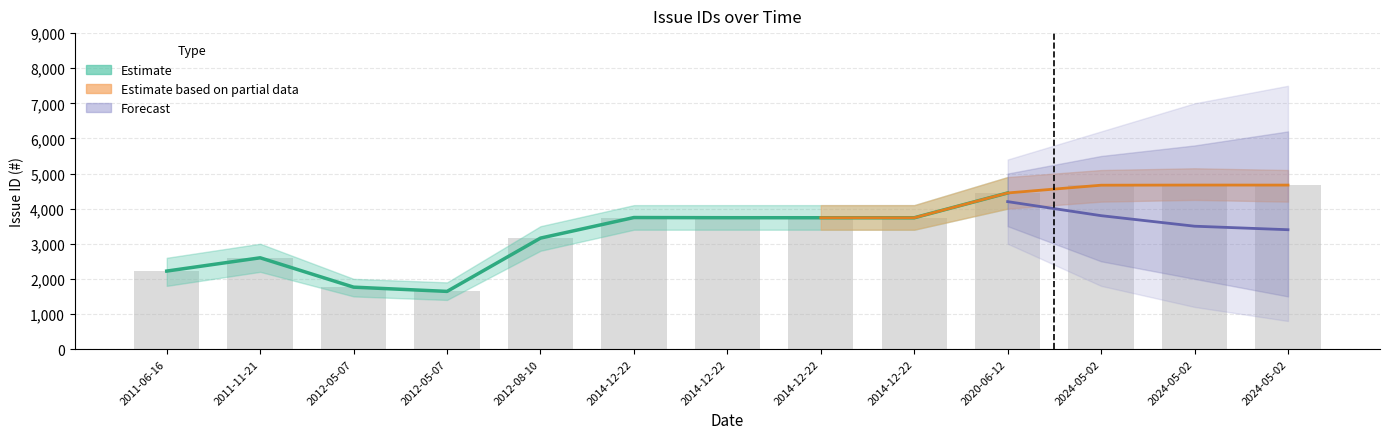

Rank the categories by value from highest to lowest.

2024-05-02, 2024-05-02, 2024-05-02, 2020-06-12, 2014-12-22, 2014-12-22, 2014-12-22, 2014-12-22, 2012-08-10, 2011-11-21, 2011-06-16, 2012-05-07, 2012-05-07